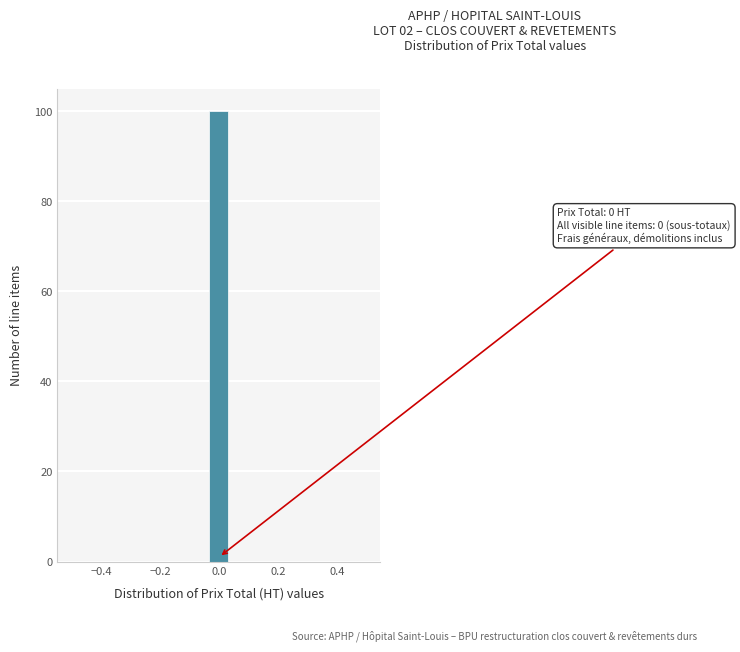

Around what value on the x-axis is the tallest bar? Give the approximate position of its centre, as read against the axis.

0.00